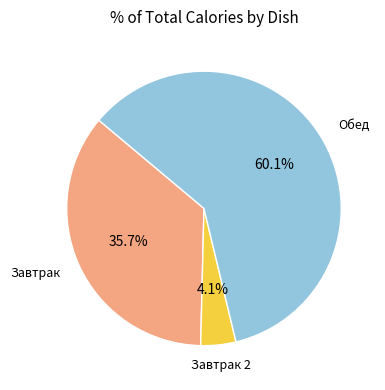

Is there a majority slice in this chart?

Yes